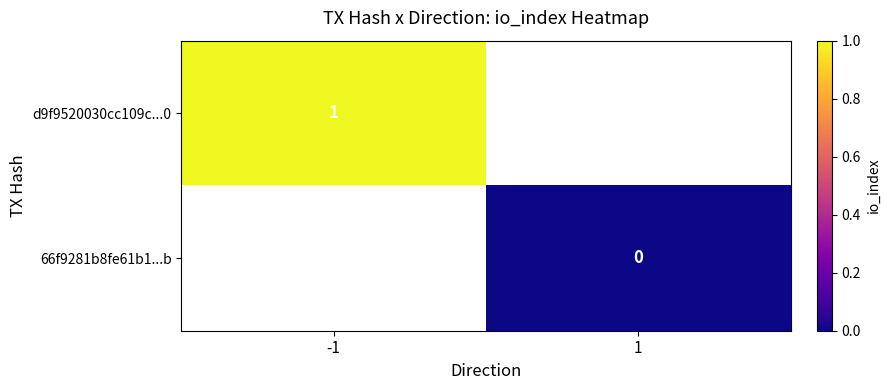

Is it true that d9f9520030cc109c...0 equals 1 at -1?

True